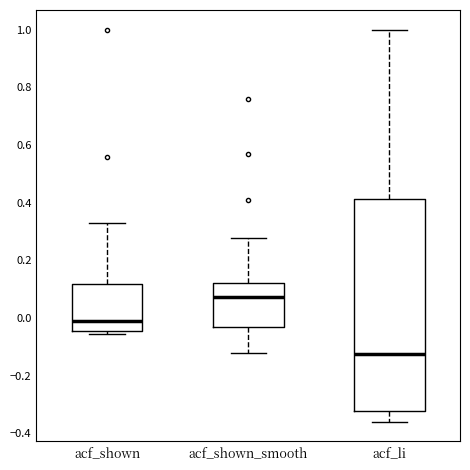

Where does the lower whisker of the box for acf_li end on the y-axis? The values are not printed on the chart, so give them approximately, as read against the axis.

-0.36